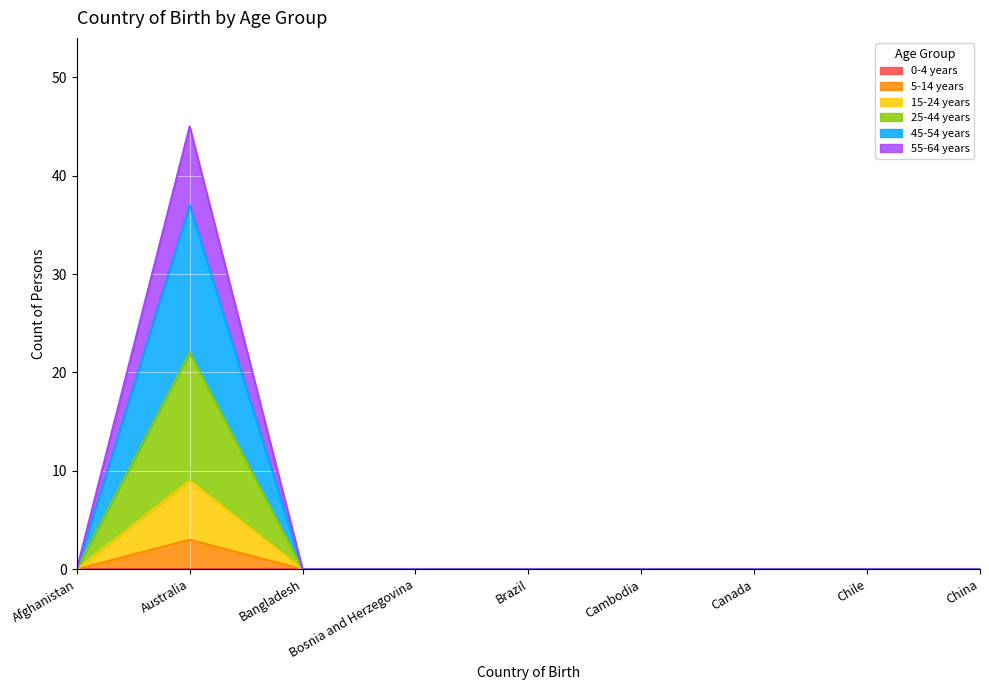

Between Bosnia and Herzegovina and Afghanistan, which is larger?

Bosnia and Herzegovina